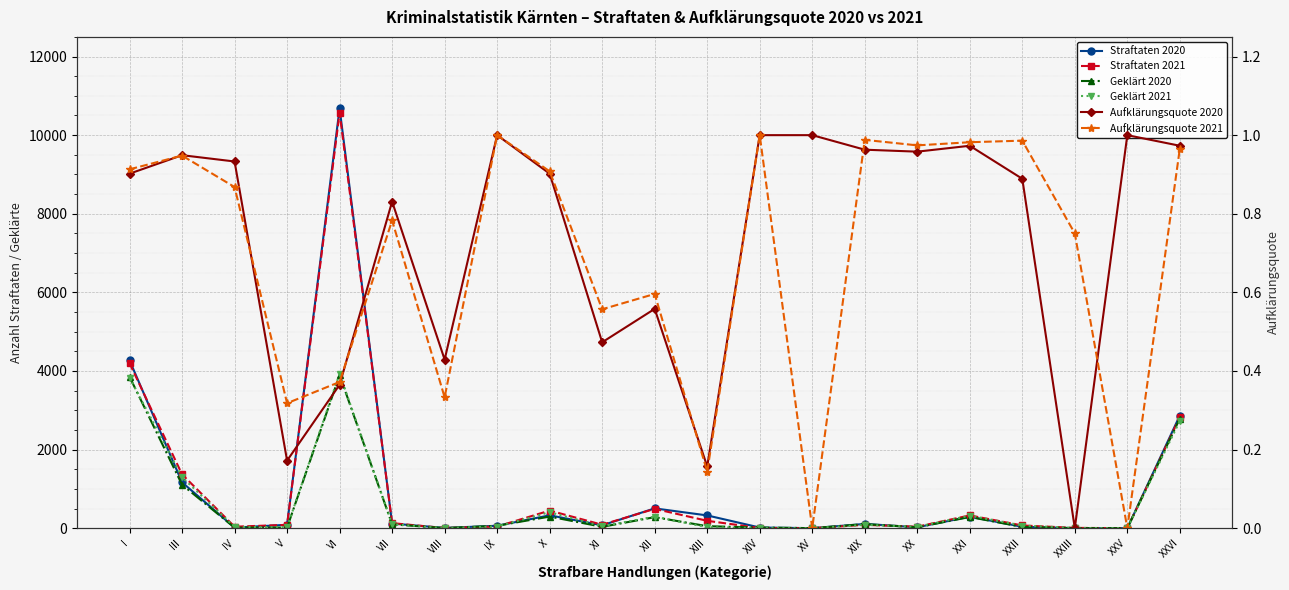

What is the maximum value shown in the chart?

10681.0